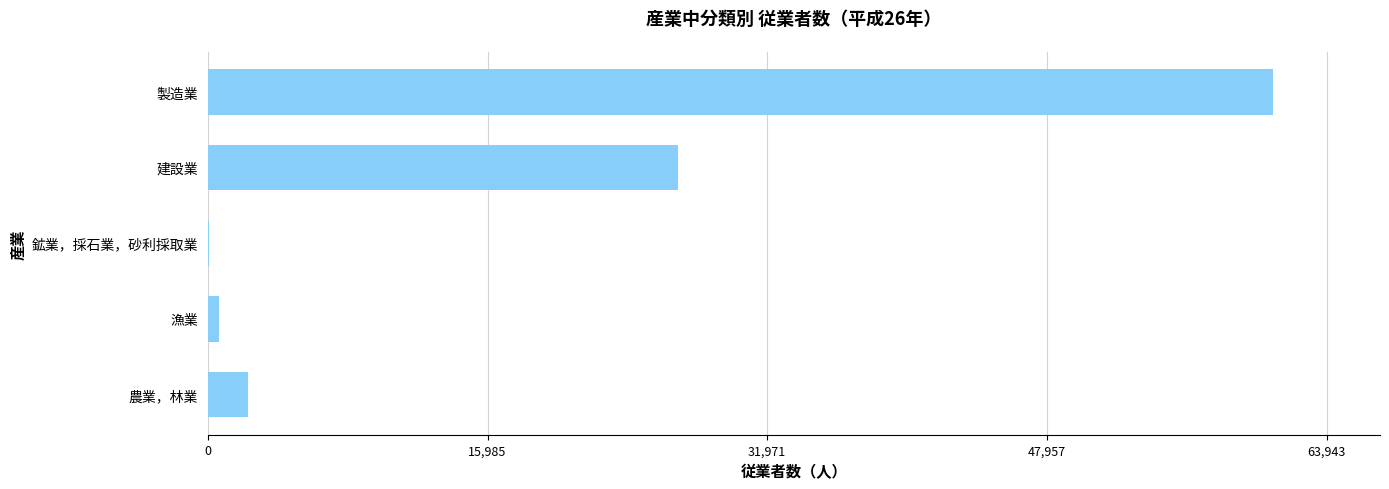

Reading bottom to top, what are all the values shown in this chart?

農業，林業=2278	漁業=644	鉱業，採石業，砂利採取業=66	建設業=26883	製造業=60899